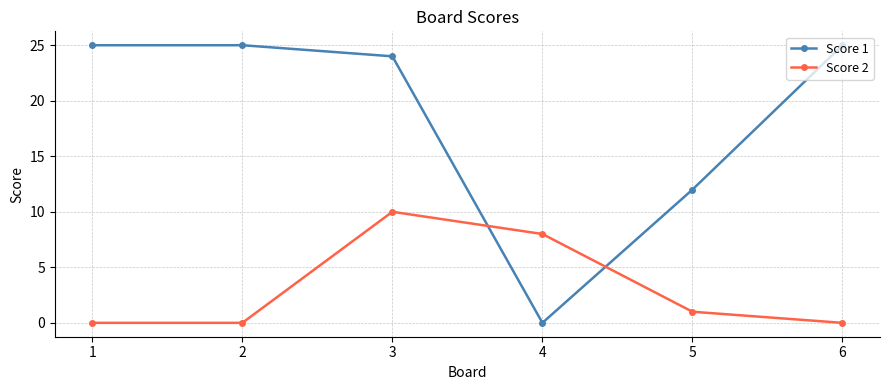

Rank the series by their maximum value, from highest to lowest.

Score 1, Score 2